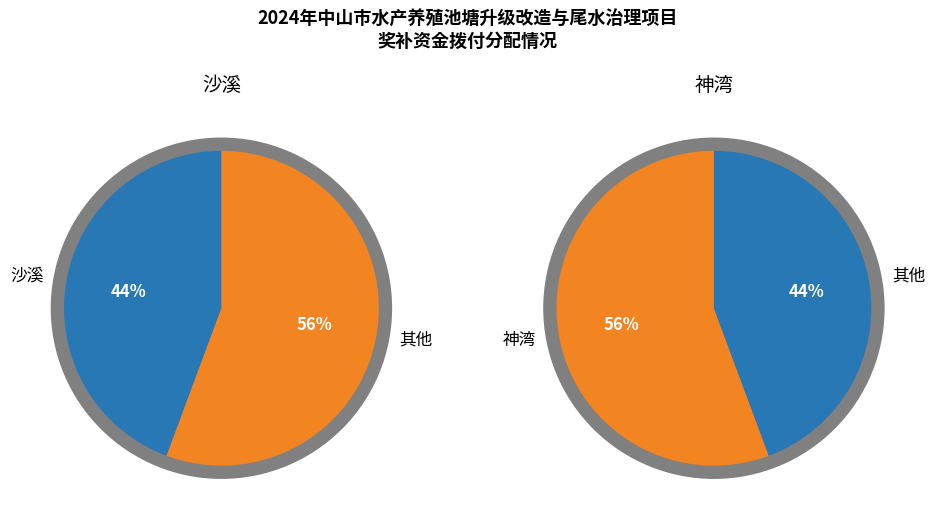

Is 神湾 the majority of the pie?

Yes